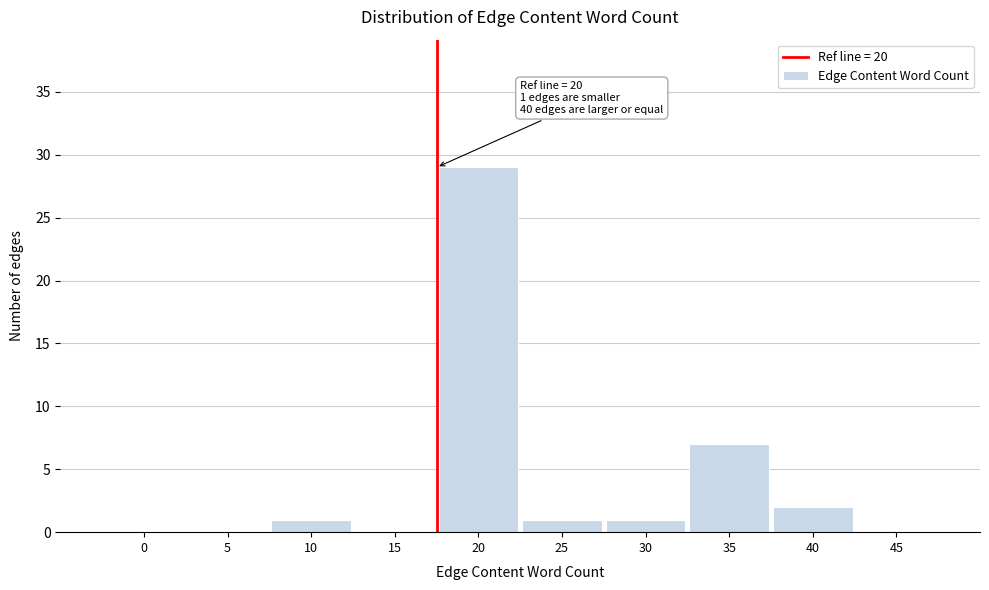

Reading left to right, extract all data points from this chart.

0=0	5=0	10=1	15=0	20=29	25=1	30=1	35=7	40=2	45=0